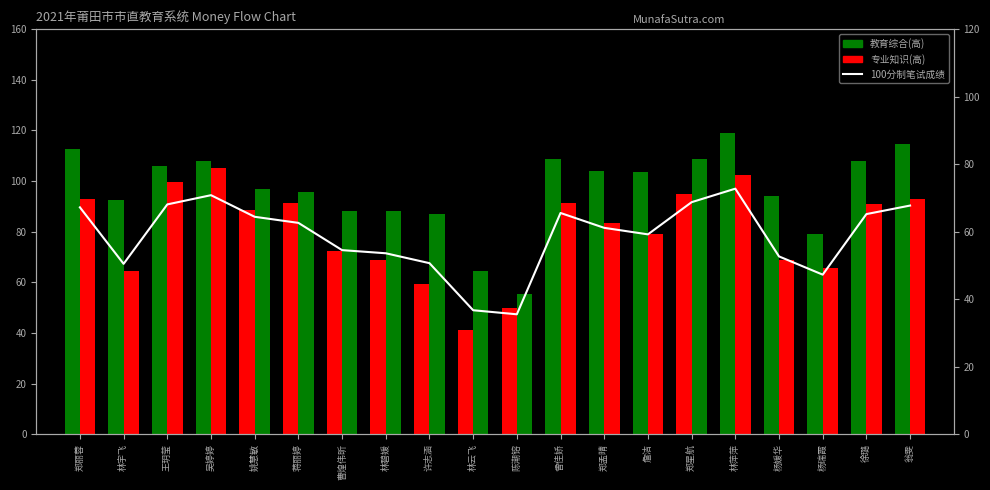

Reading left to right, what are all the values shown in this chart?

教育综合: 郑丽蓉=112.5	林宇飞=92.5	王玥莹=106.0	吴婷婷=108.0	姚慧敏=88.5	蒋丽婷=91.5	曹煌伟昕=72.5	林碧媛=69.0	许志涵=59.5	林云飞=41.0	陈潮镕=50.0	曾佳娇=108.5	郑孟晴=104.0	詹洁=103.5	郑星航=95.0	林萍萍=119.0	杨媛华=94.0	杨瑞霞=79.0	徐璐=108.0	翁雯=114.5
专业知识: 郑丽蓉=93.0	林宇飞=64.5	王玥莹=99.5	吴婷婷=105.0	姚慧敏=97.0	蒋丽婷=95.5	曹煌伟昕=88.0	林碧媛=88.0	许志涵=87.0	林云飞=64.5	陈潮镕=55.5	曾佳娇=91.5	郑孟晴=83.5	詹洁=79.0	郑星航=108.5	林萍萍=102.5	杨媛华=69.0	杨瑞霞=65.5	徐璐=91.0	翁雯=93.0
100分制笔试成绩: 郑丽蓉=67.2	林宇飞=50.5	王玥莹=68.1	吴婷婷=70.8	姚慧敏=64.4	蒋丽婷=62.6	曹煌伟昕=54.5	林碧媛=53.6	许志涵=50.7	林云飞=36.7	陈潮镕=35.5	曾佳娇=65.5	郑孟晴=61.1	詹洁=59.2	郑星航=68.7	林萍萍=72.7	杨媛华=52.7	杨瑞霞=47.3	徐璐=65.2	翁雯=67.7